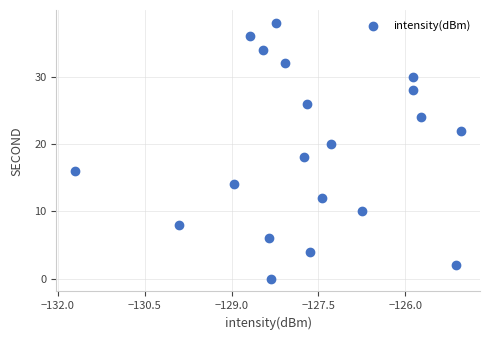

What is the range of Y values (max minus min)?

38